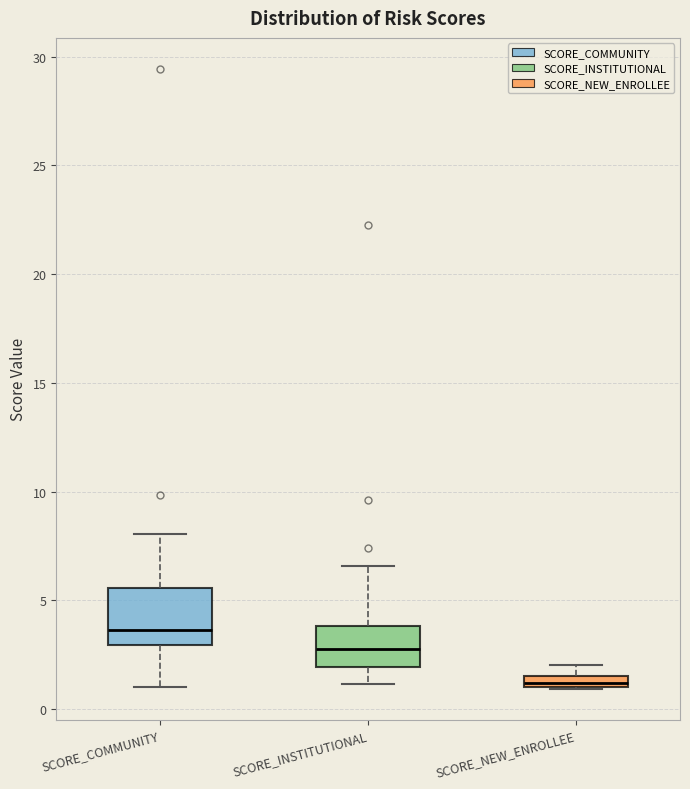

Comparing the boxes themselves (not the whiskers), which one is the tallest?

SCORE_COMMUNITY